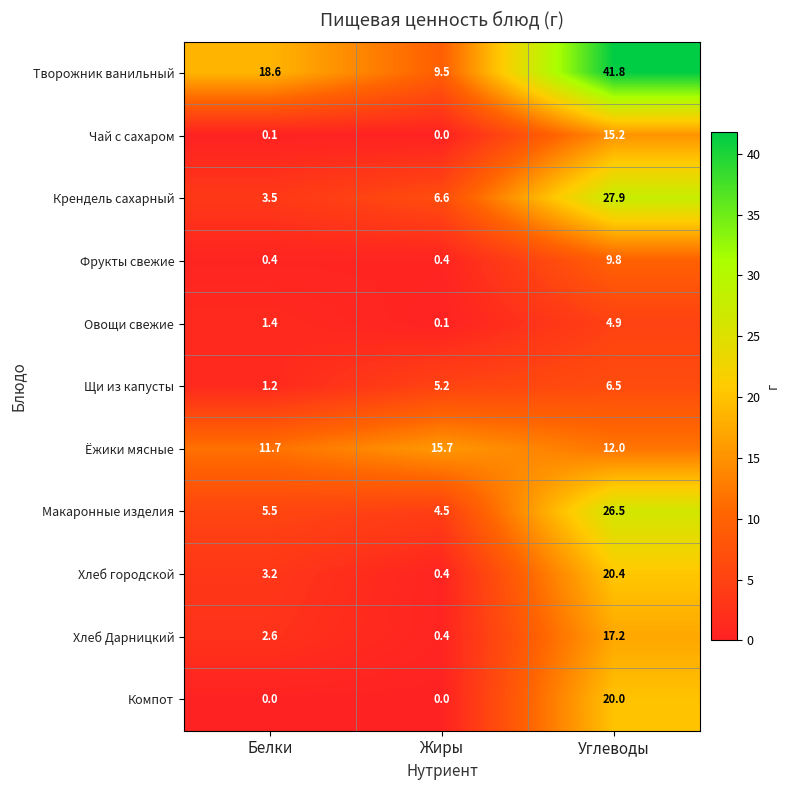

Which label corresponds to the largest value in the chart?

Углеводы